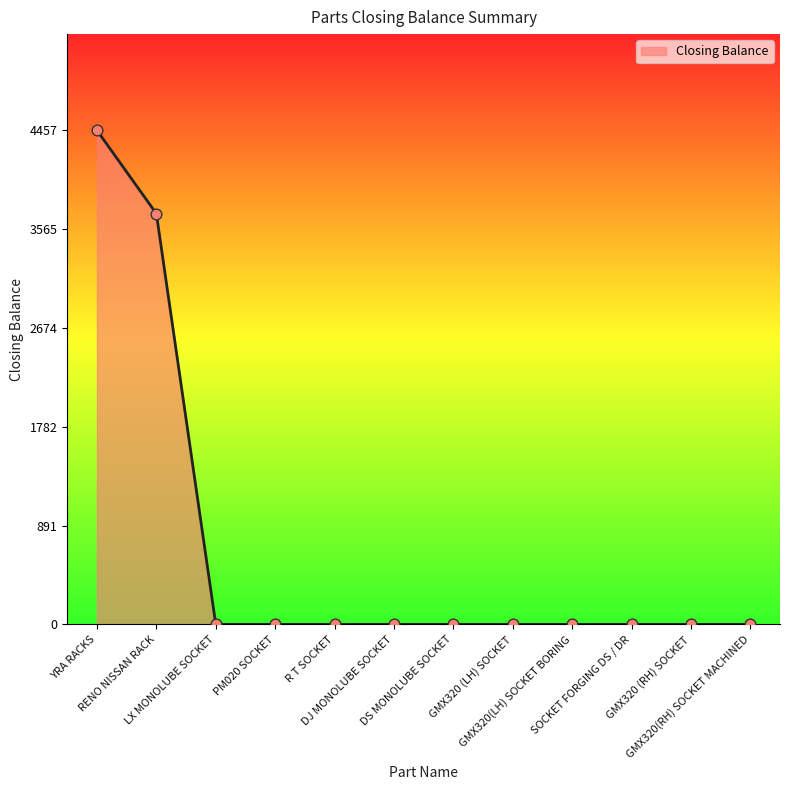

What is the greatest value displayed?

4457